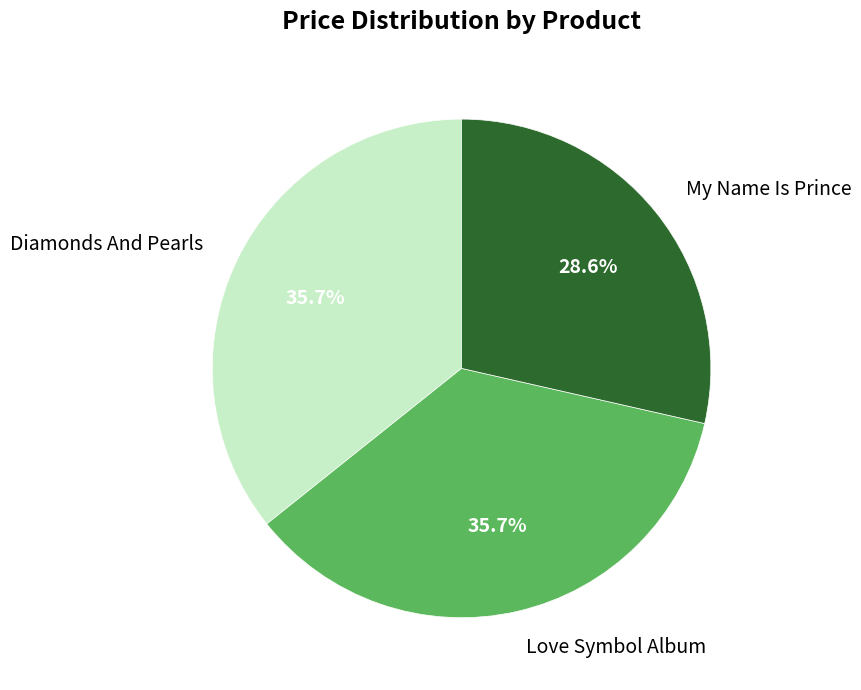

Is it true that Diamonds And Pearls is 36% of the pie?

True